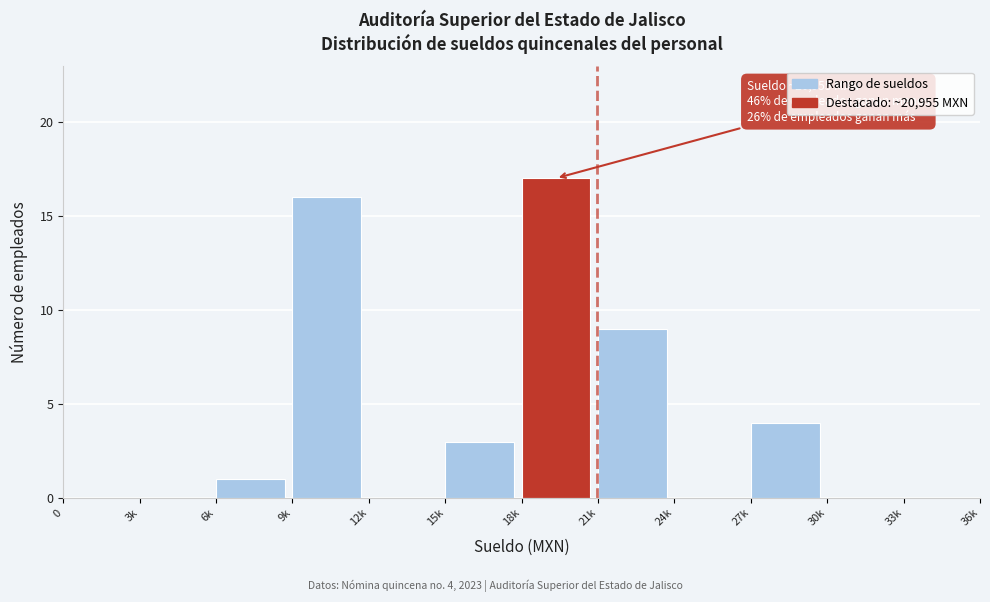

Reading left to right, transcribe all the data shown in this chart.

0=0	3k=0	6k=1	9k=16	12k=0	15k=3	18k=17	21k=9	24k=0	27k=4	30k=0	33k=0